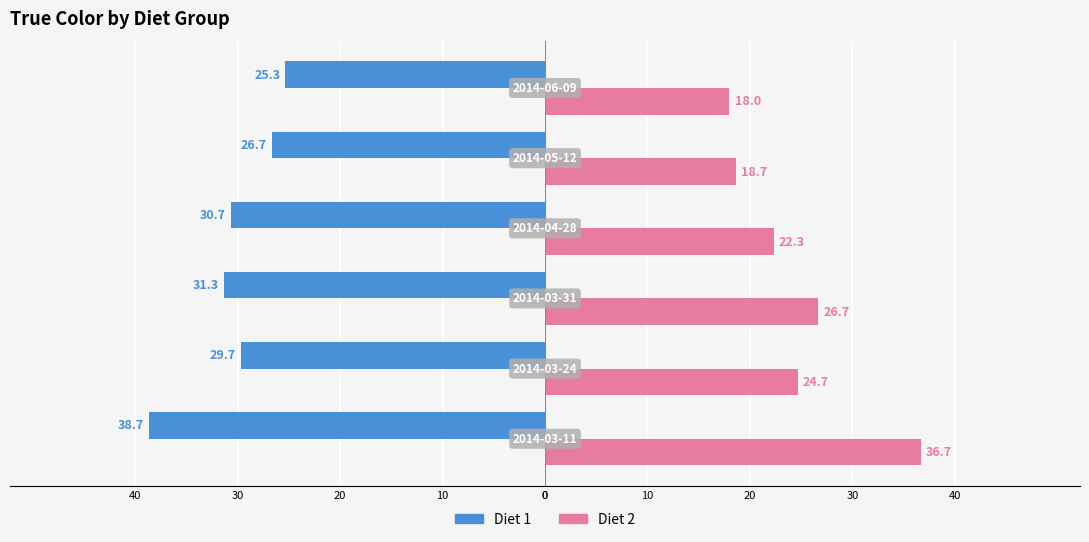

Reading right to left, transcribe all the data shown in this chart.

Diet 1: -25.3	-26.7	-30.7	-31.3	-29.7	-38.7
Diet 2: 18.0	18.7	22.3	26.7	24.7	36.7